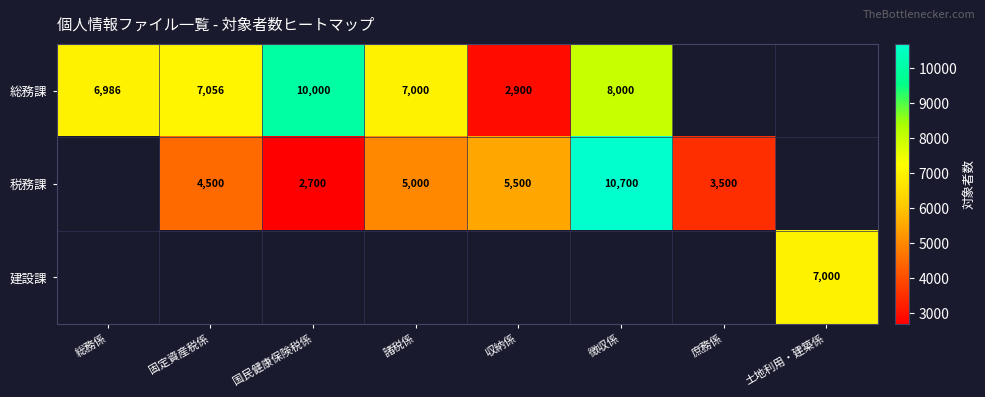

What is the spread (max minus min) of values at 収納係?

2600.0